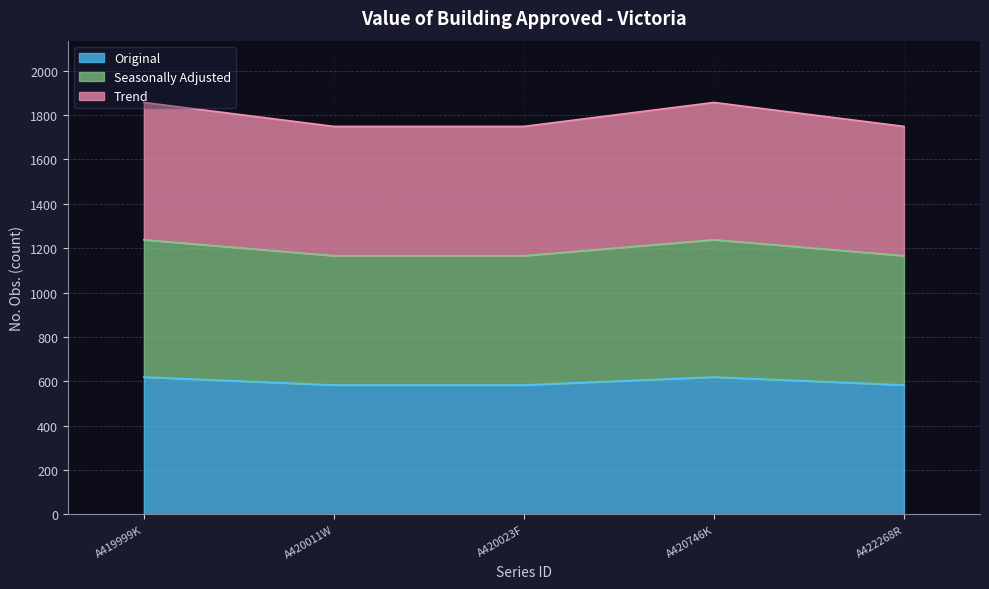

How many categories are shown in the chart?

5